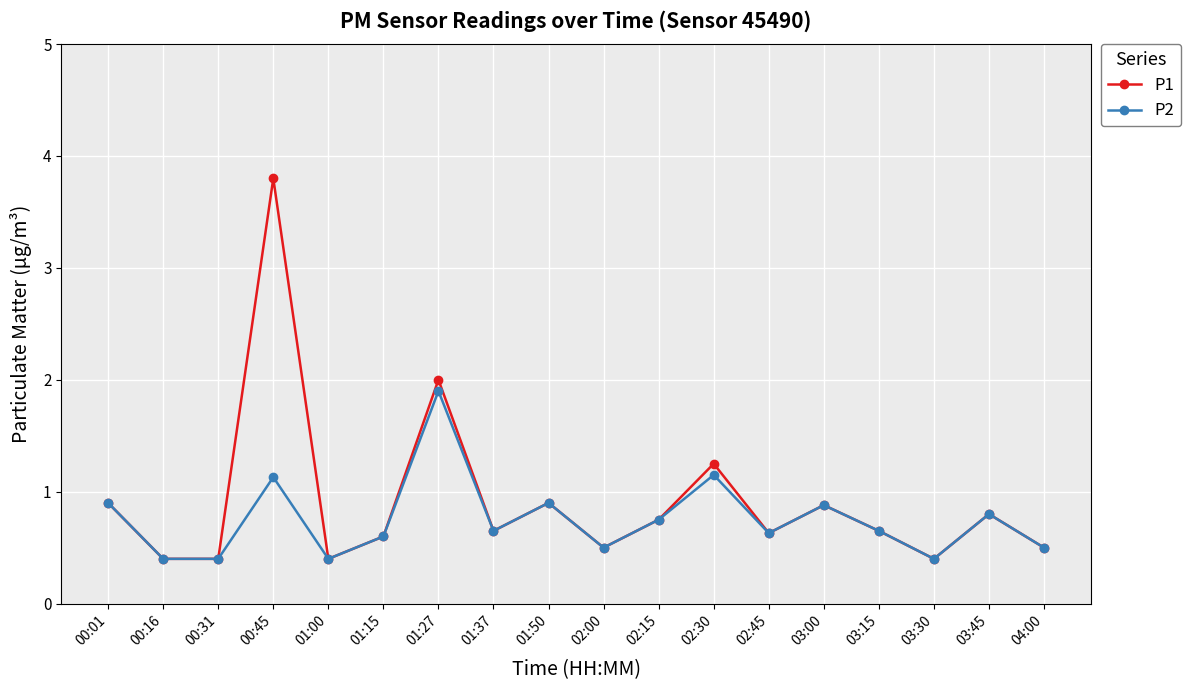

Which series changed the most between 00:16 and 02:30?

P1